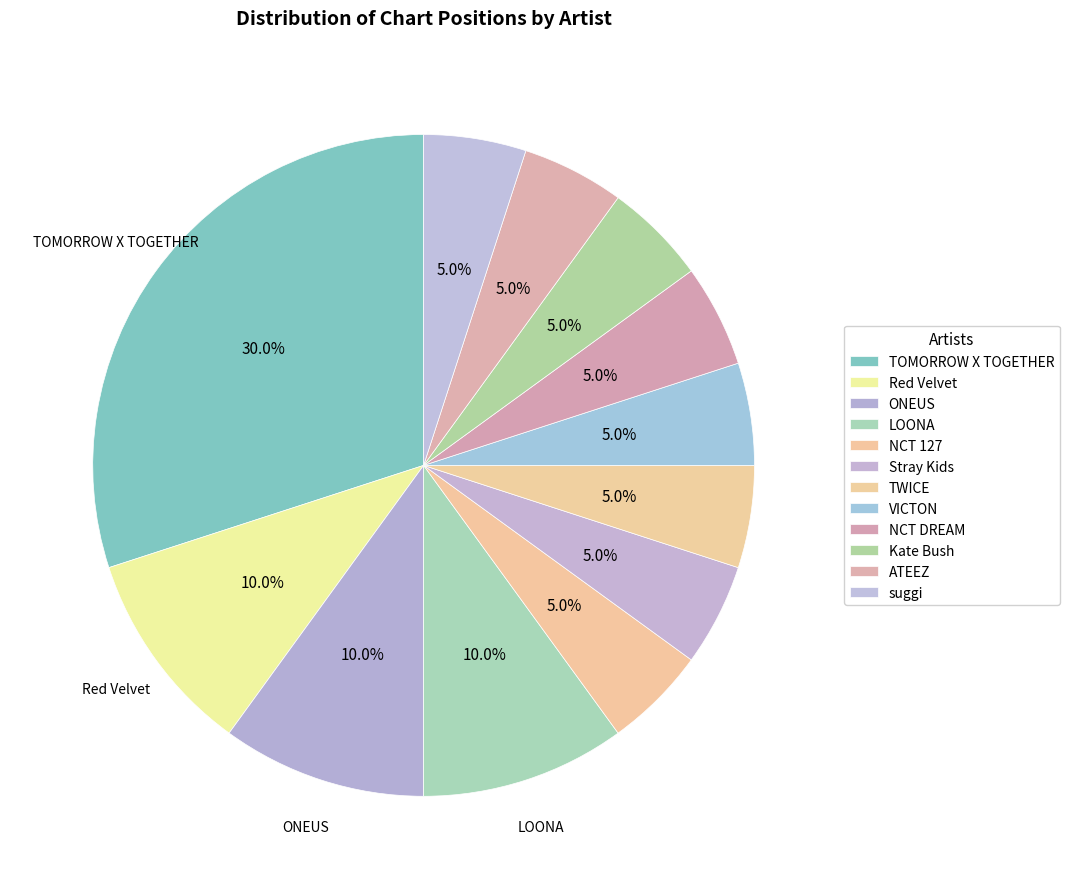

How many segments does this pie chart have?

12